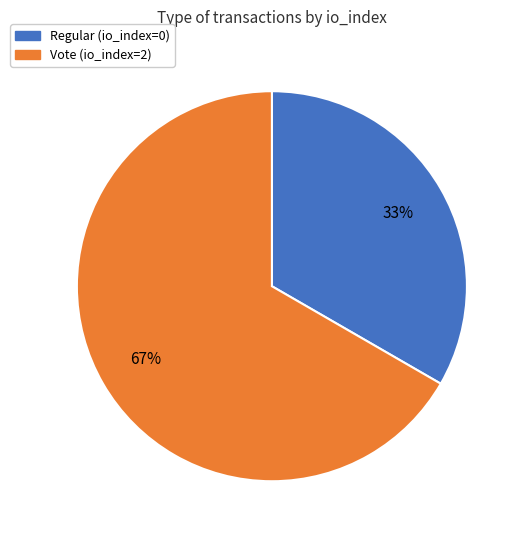

To the nearest percent, what is the average slice percentage?

50%